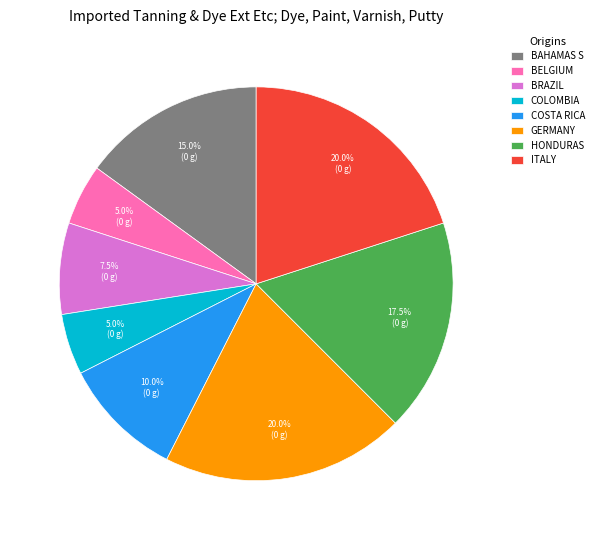

Count the number of slices in the pie.

8